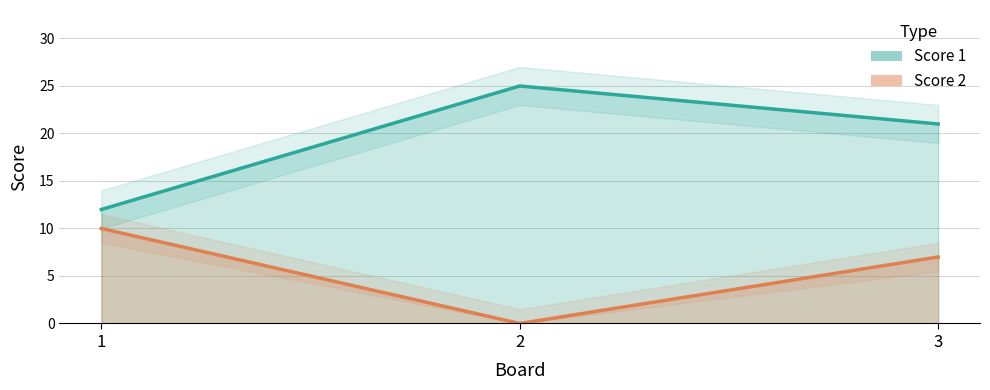

List the labels in order of Score 1 value, largest first.

2, 3, 1